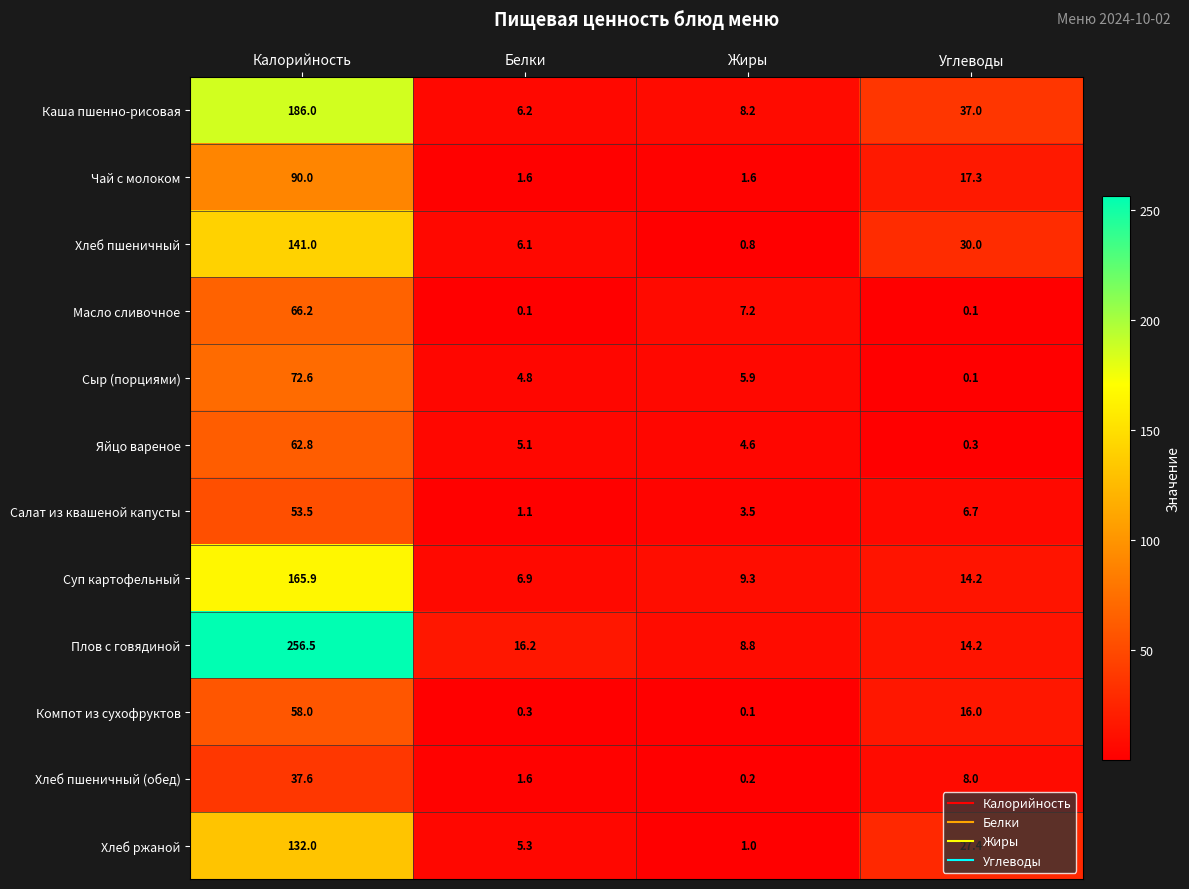

What is the spread (max minus min) of values at Жиры?

9.2